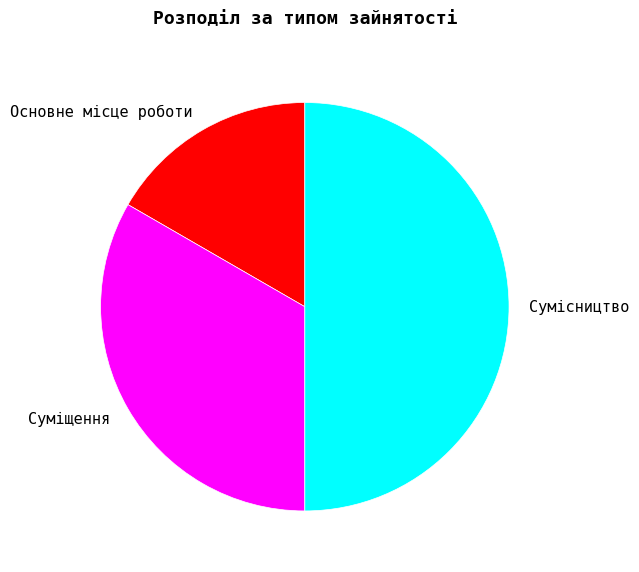

Which slice is the smallest?

Основне місце роботи